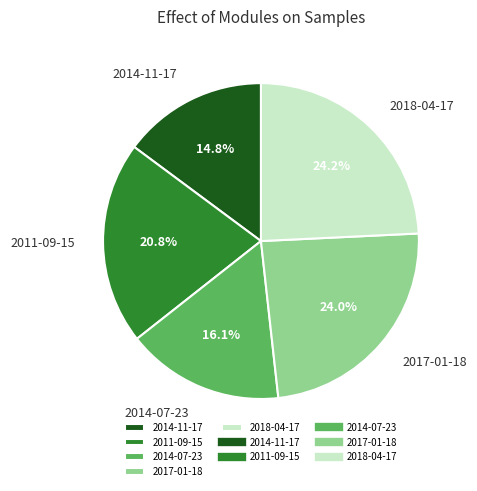

What is the ratio of the value at 2017-01-18 to the value at 2011-09-15?

1.2